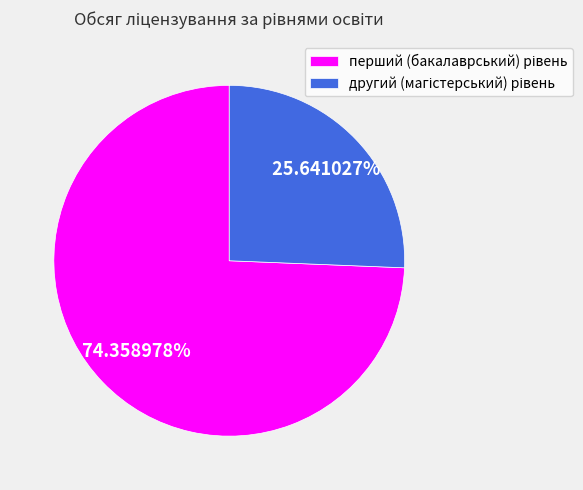

Does any single category account for the majority?

Yes